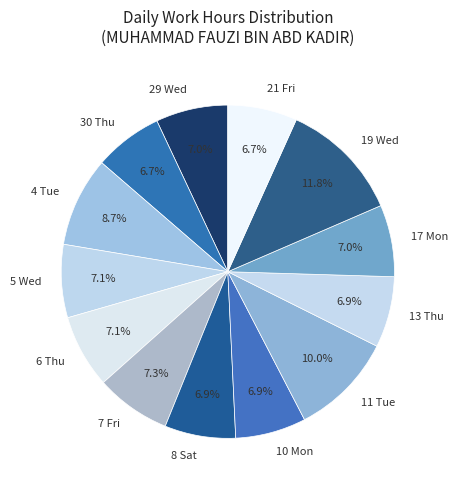

The 17 Mon slice represents 7% of the pie. True or false?

True